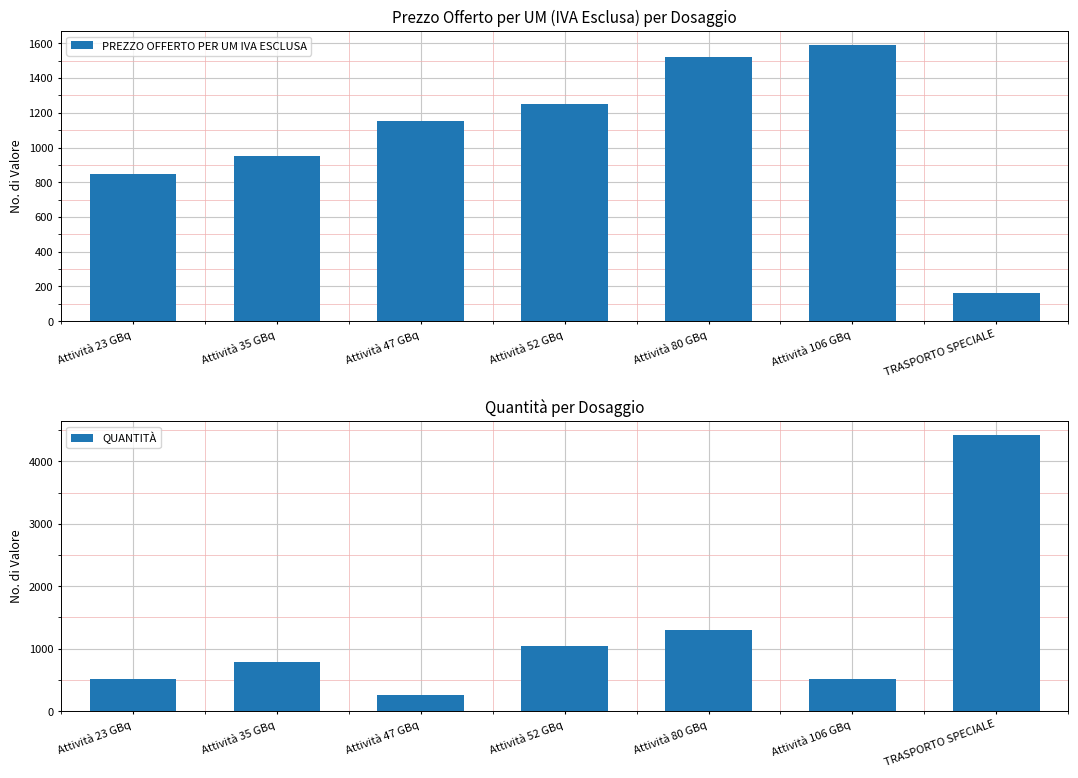

Does the chart contain any negative values?

No